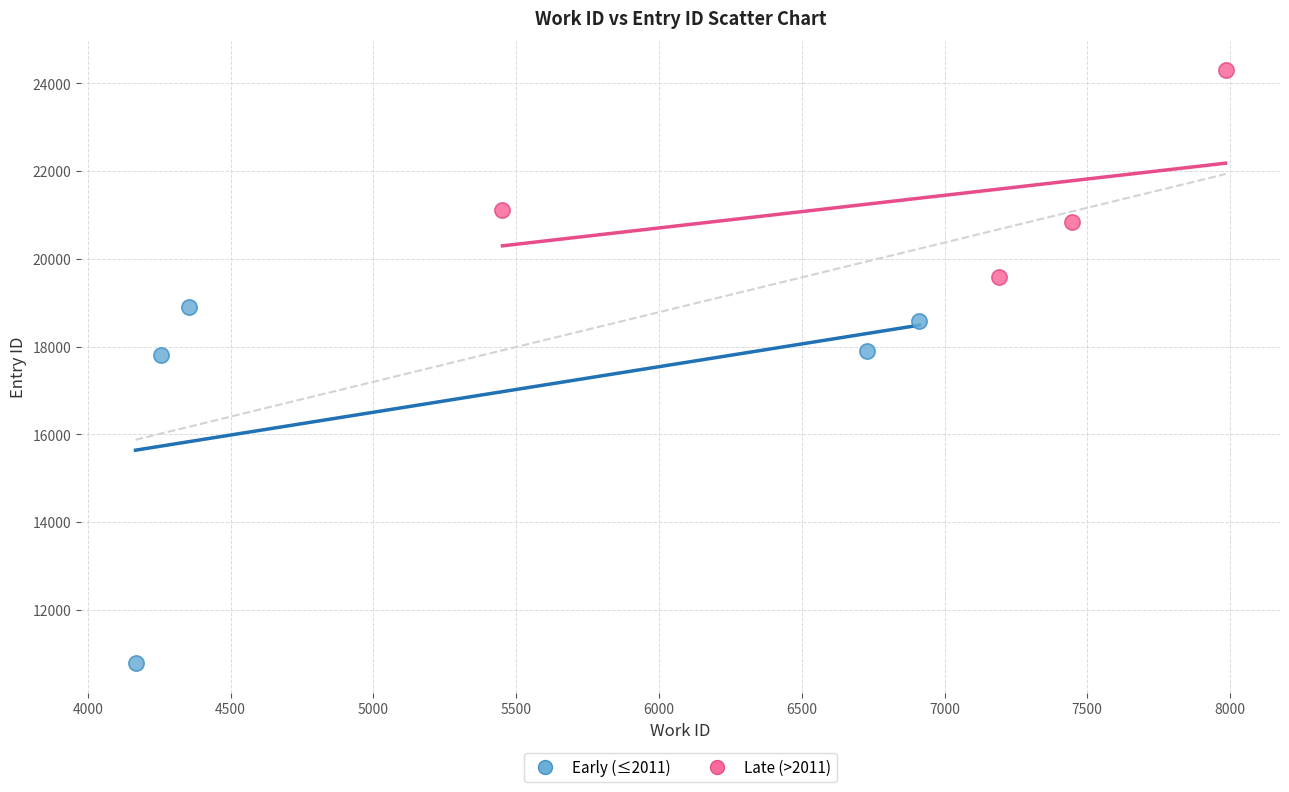

Which series contains the lowest Y value?

Early (≤2011)